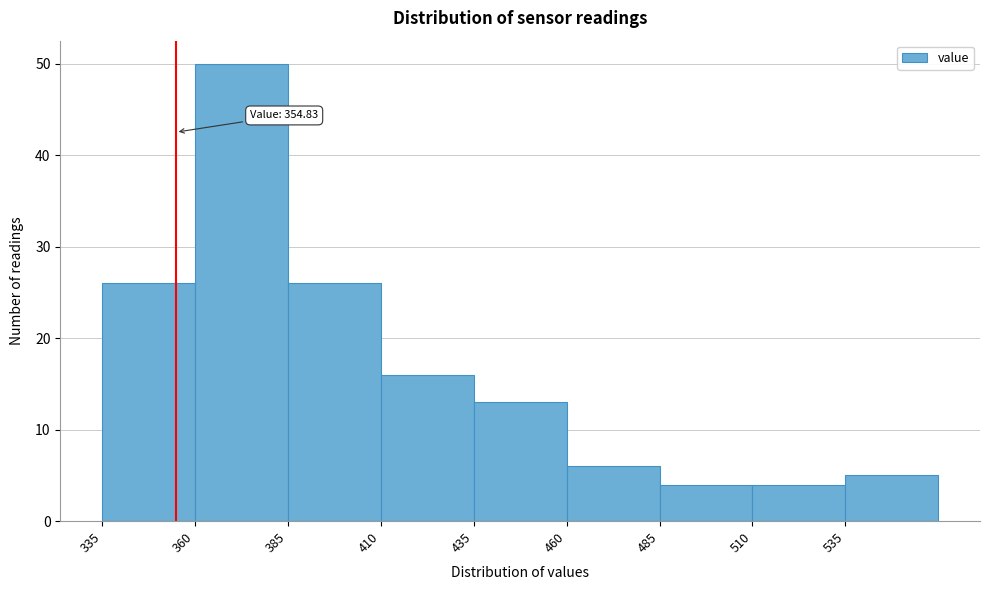

Which range on the x-axis has the tallest bar?

360 to 385